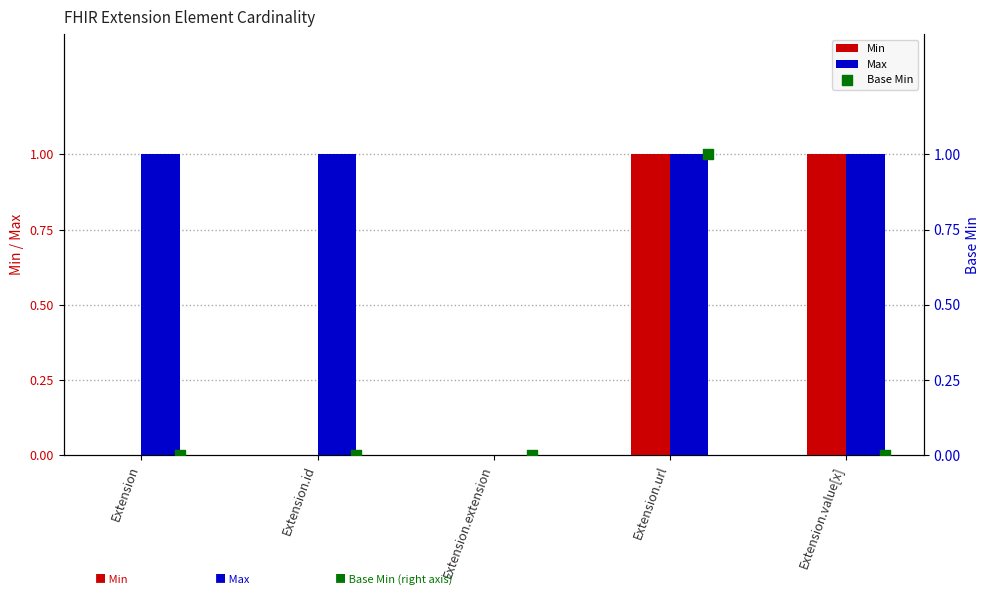

The value of Min at Extension.value[x] is 1. True or false?

True